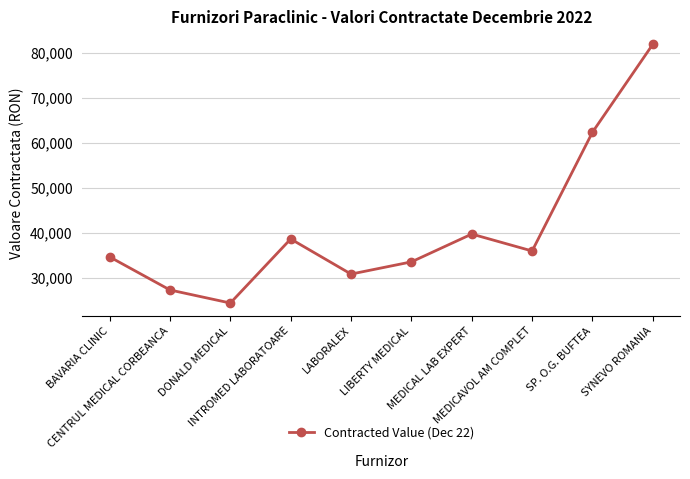

What is the change in value from CENTRUL MEDICAL CORBEANCA to DONALD MEDICAL?

-2905.8